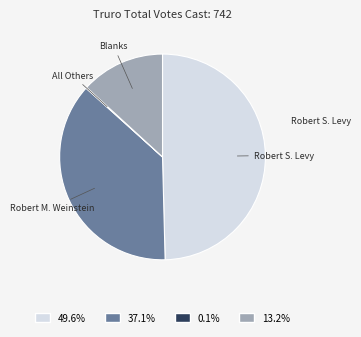

Does any single category account for the majority?

No